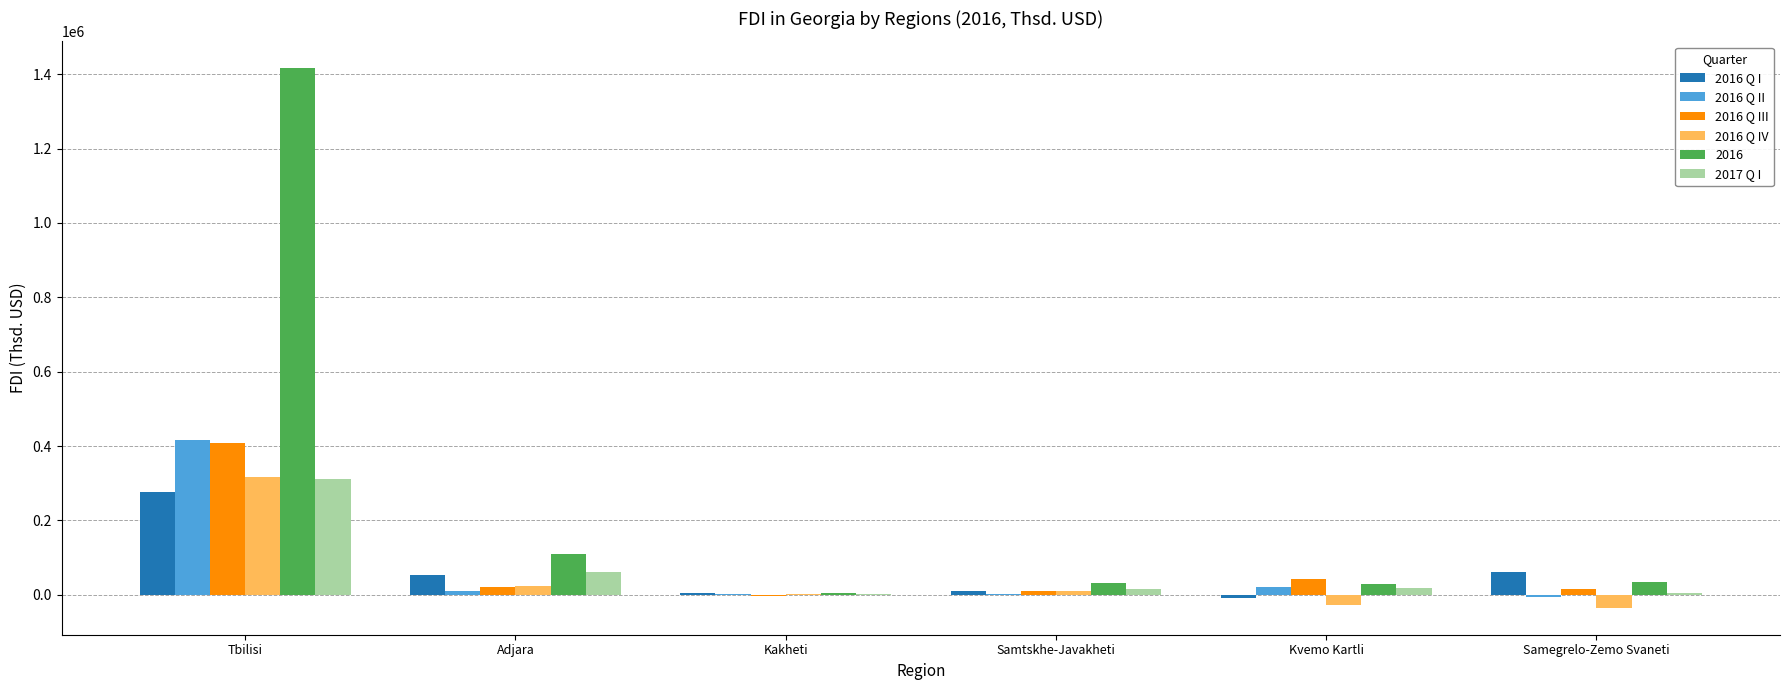

True or false: 2016 Q II has a value of 20623.3 at Kvemo Kartli.

True